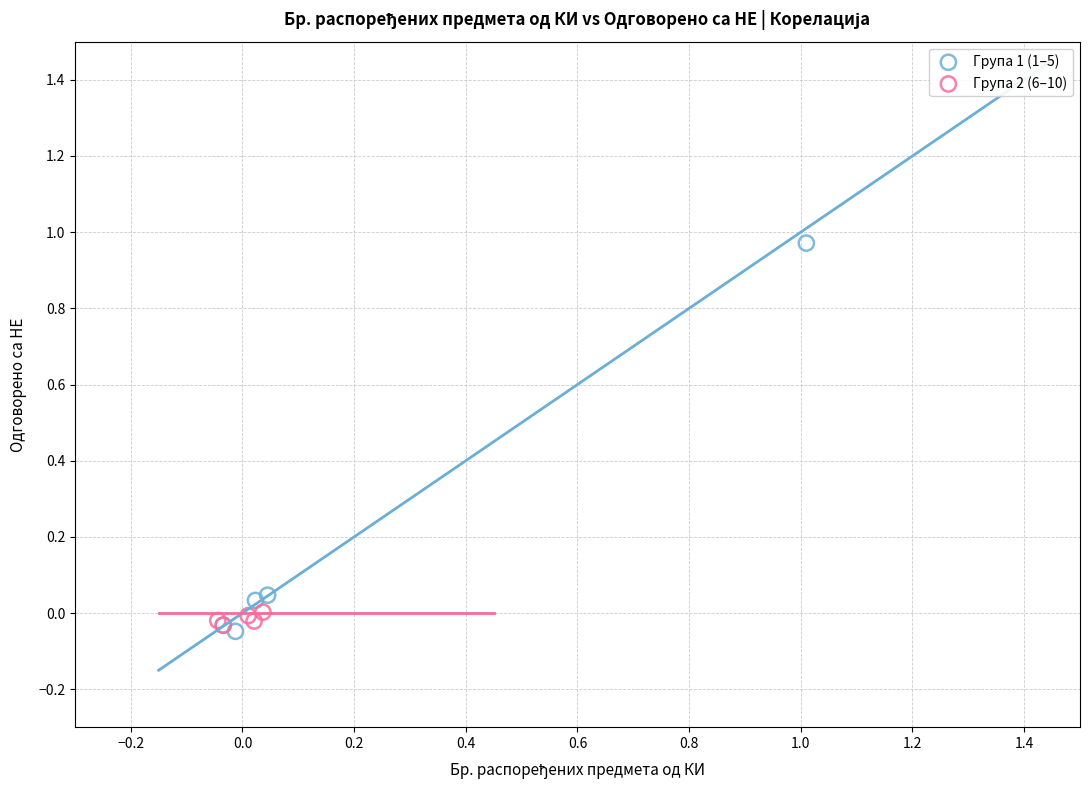

Which series contains the highest Y value?

Група 1 (1–5)